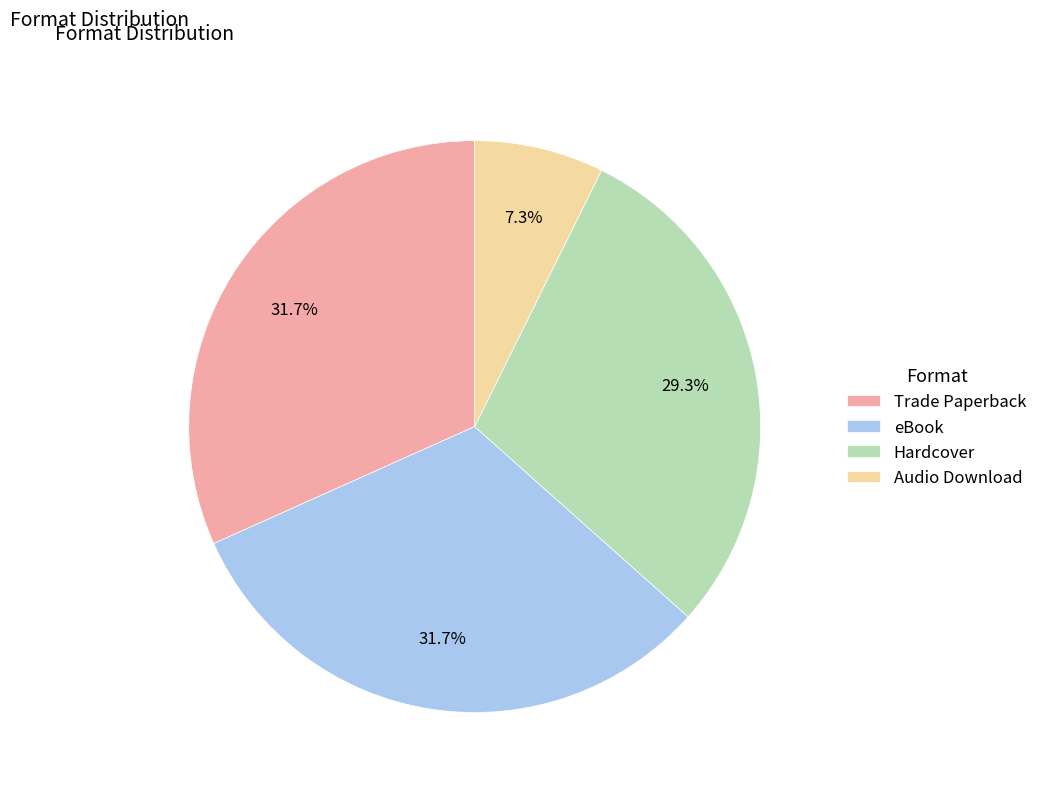

Is it true that Hardcover is 29% of the pie?

True